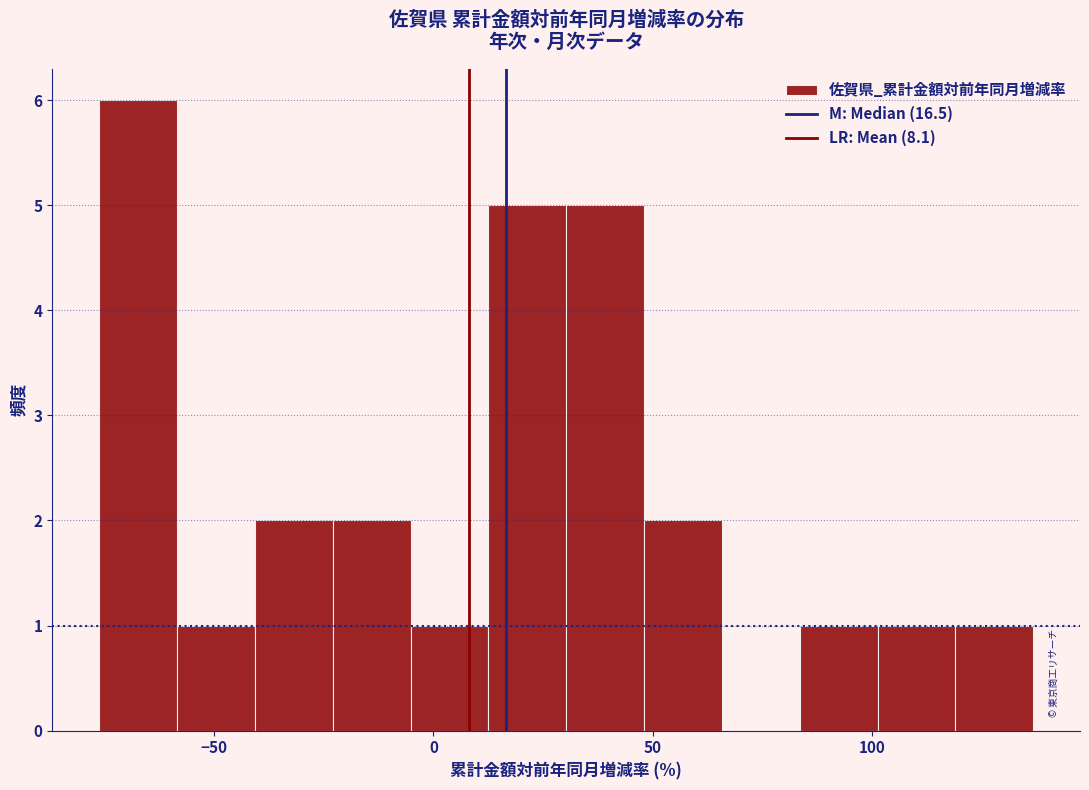

Around what value on the x-axis is the tallest bar? Give the approximate position of its centre, as read against the axis.

-65